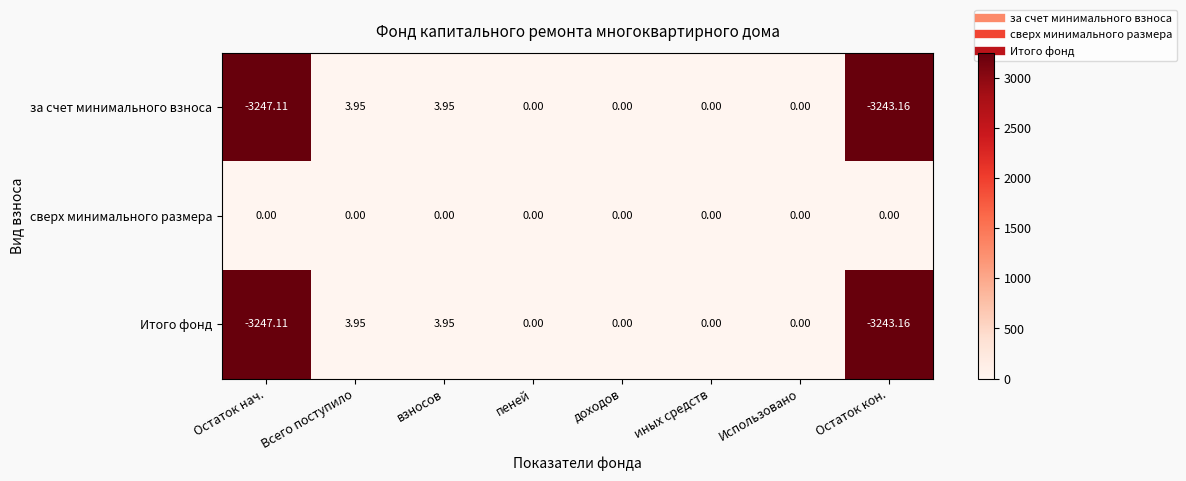

Which series has the largest total across all categories?

сверх минимального размера